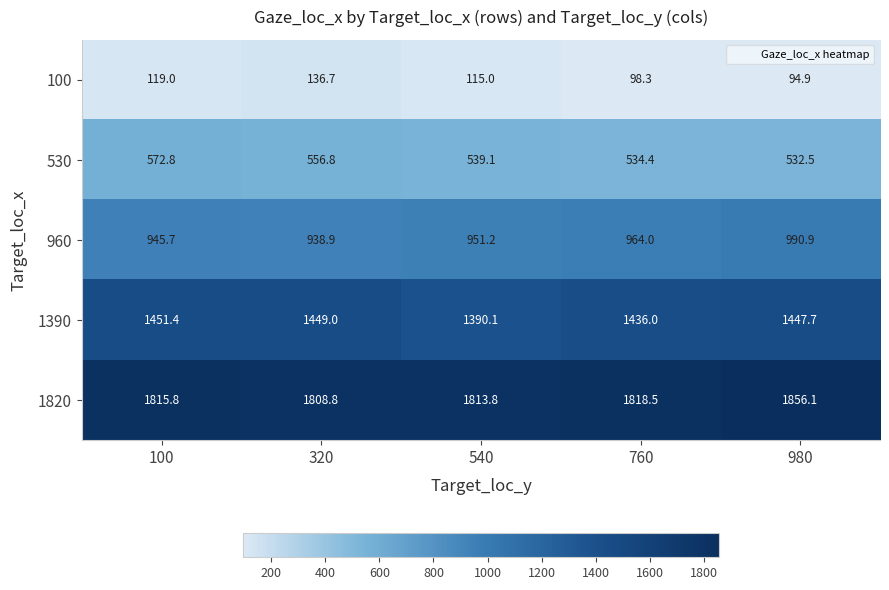

What is the sum of the 1390 values at 320 and 760?

2885.0